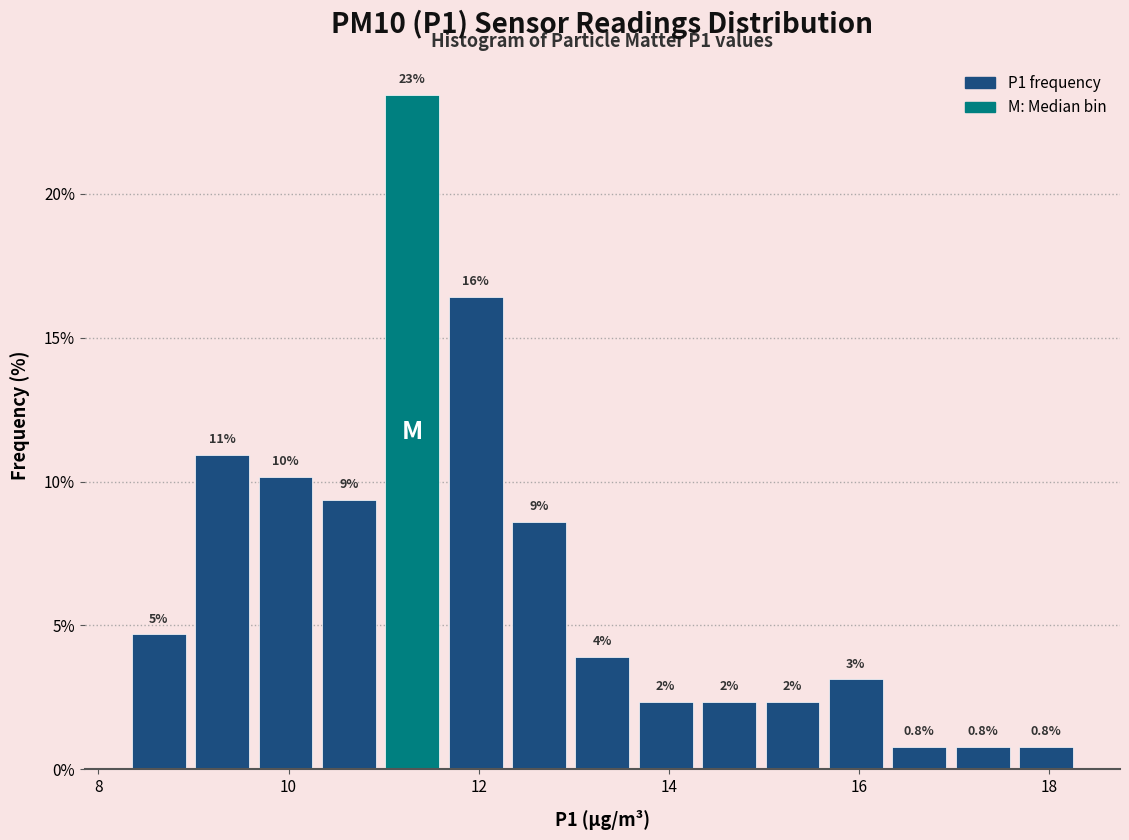

Around what value on the x-axis is the tallest bar? Give the approximate position of its centre, as read against the axis.

11.4